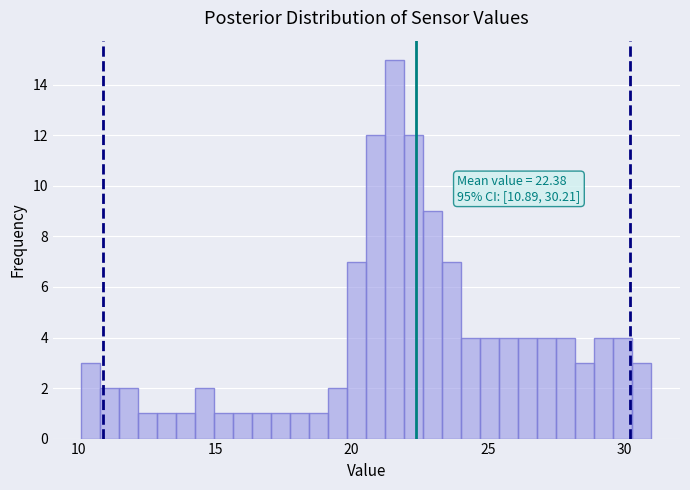

Around what value on the x-axis is the tallest bar? Give the approximate position of its centre, as read against the axis.

21.5